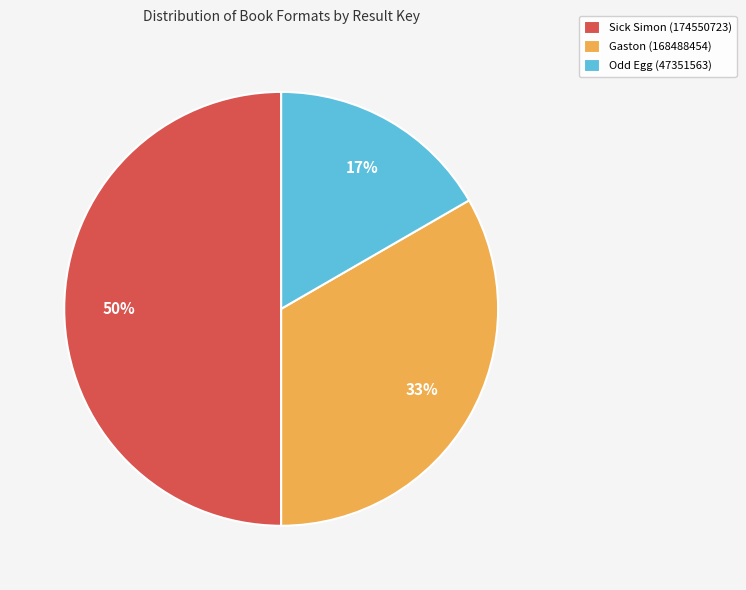

To the nearest percent, what portion does Odd Egg (47351563) represent?

17%